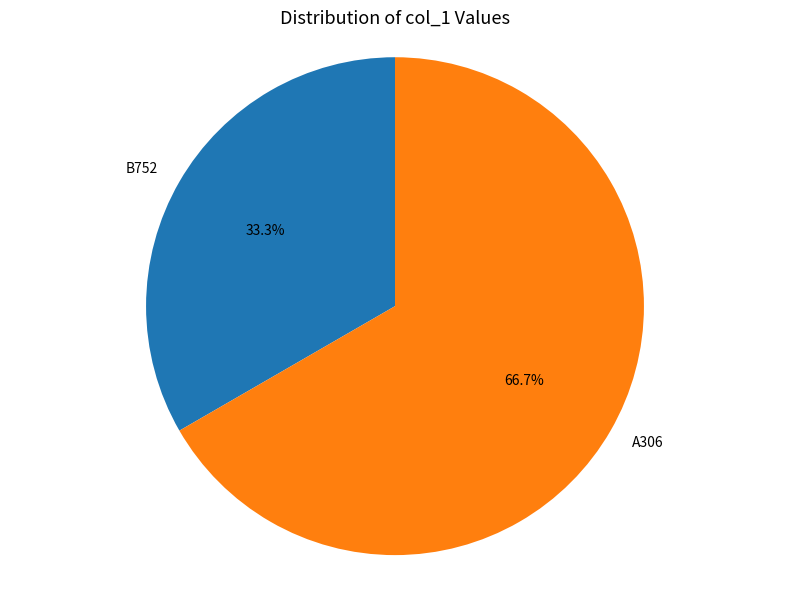

Which category accounts for the majority?

A306